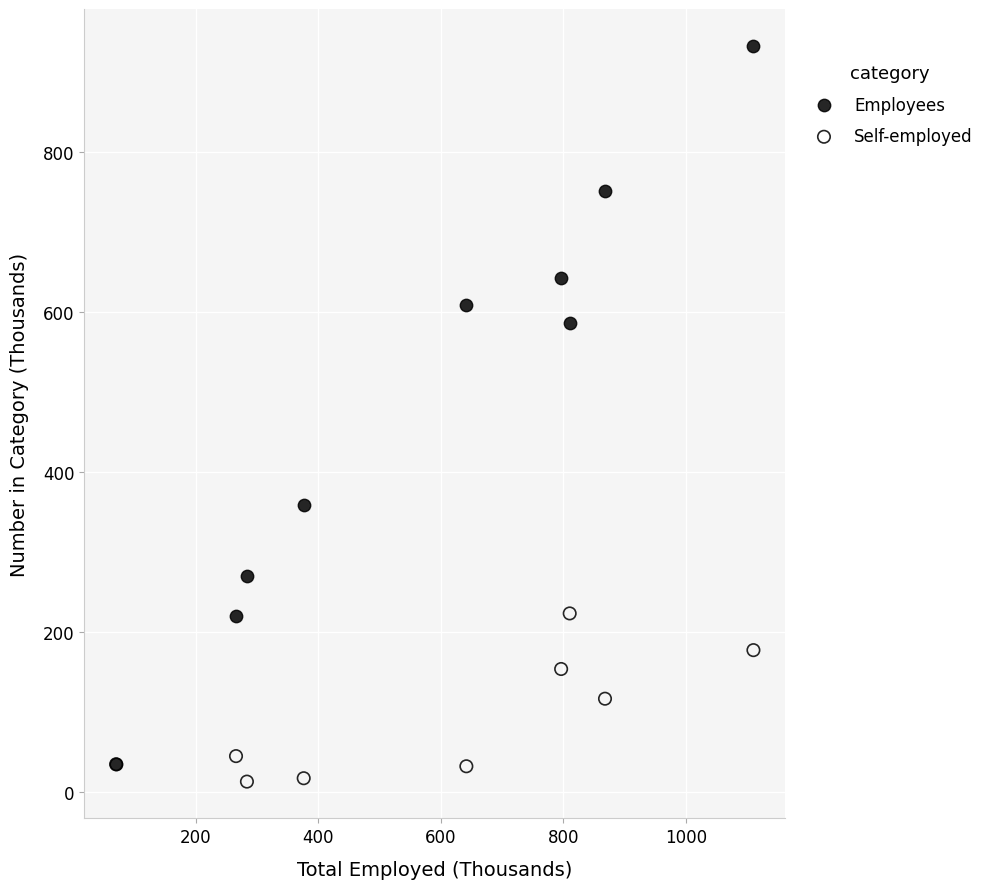

Which series has the widest spread of Y values?

Employees